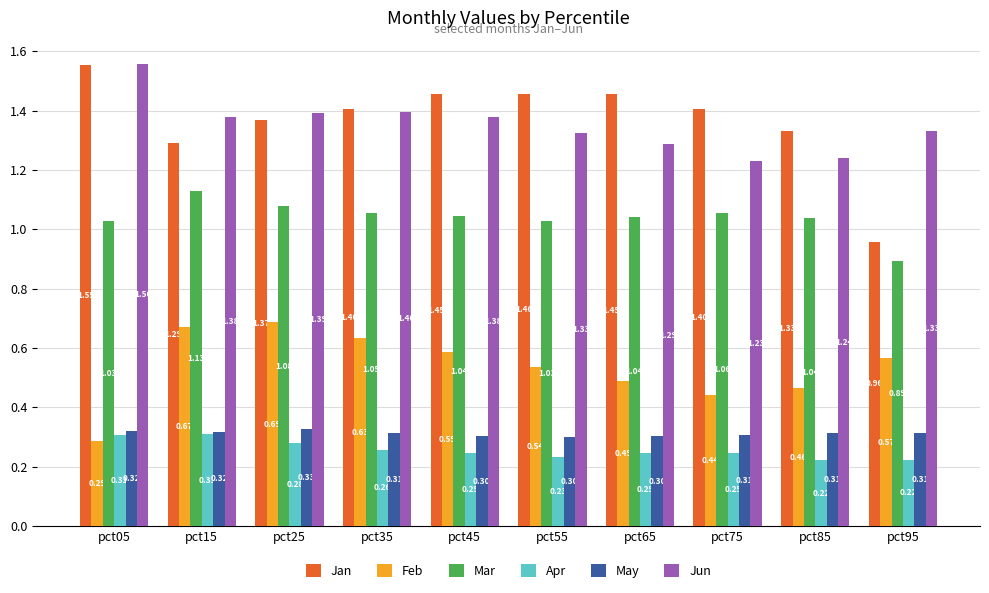

Which series changed the most between pct35 and pct55?

Feb